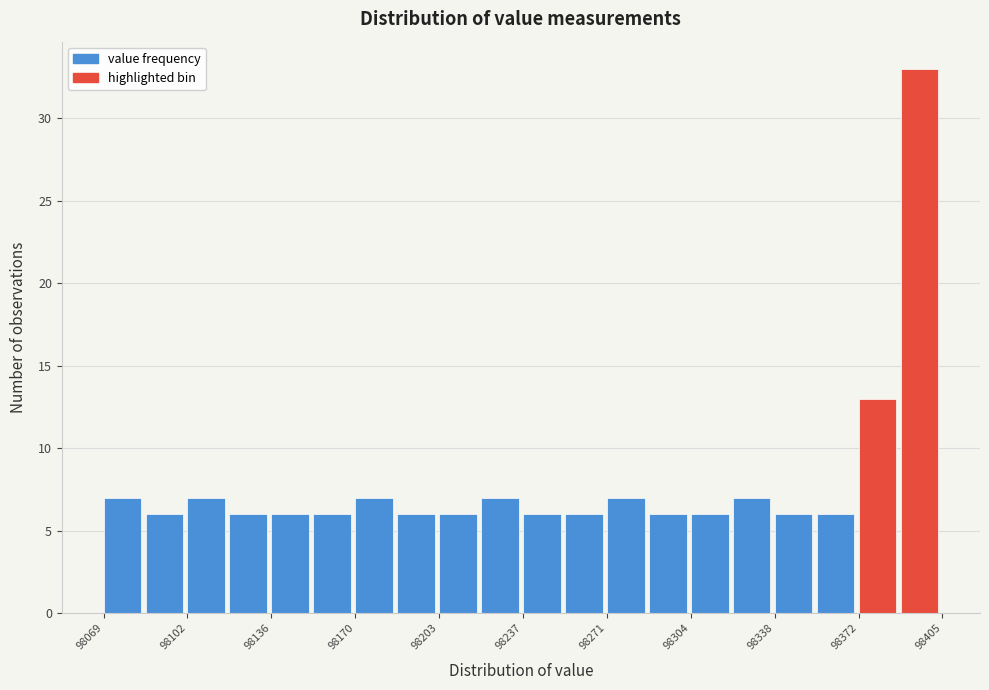

Read against the x-axis, roughly where is the centre of the tallest bar?

98395